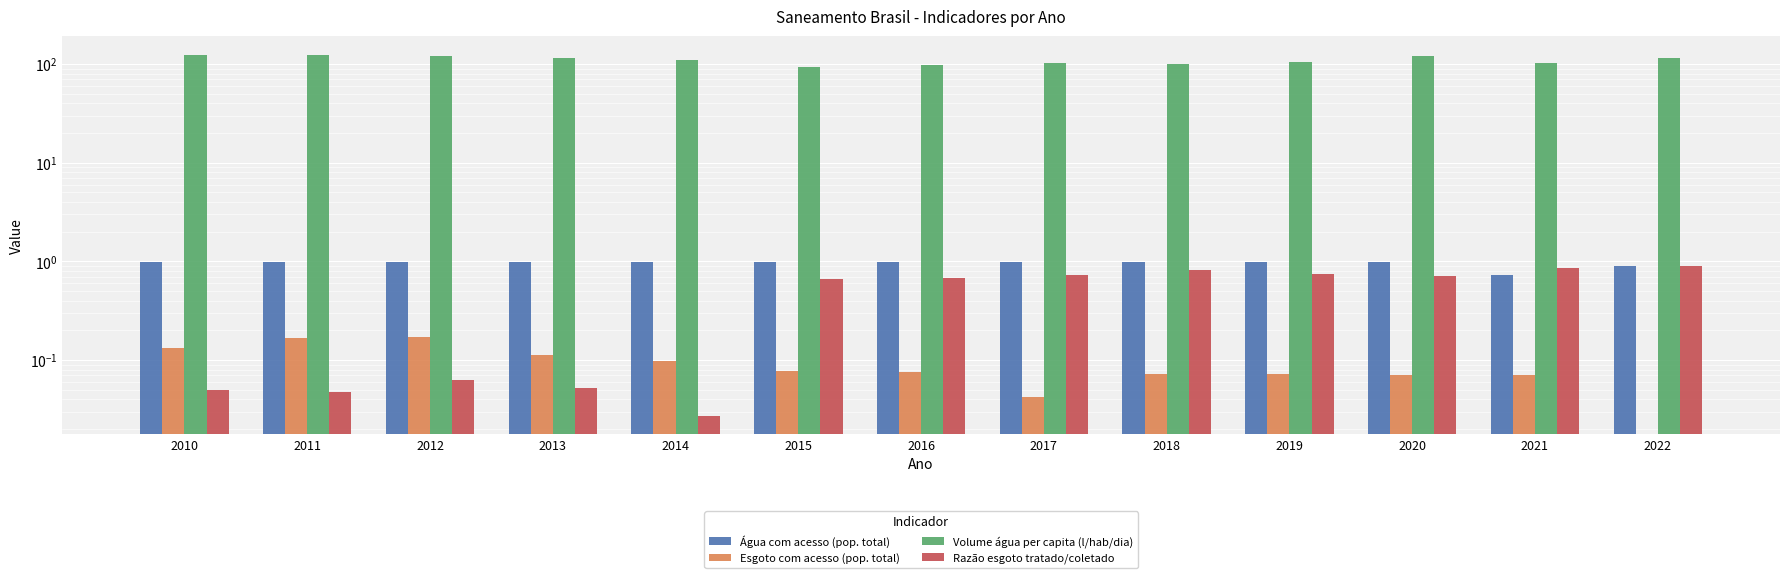

How many bars are there in each group?

4